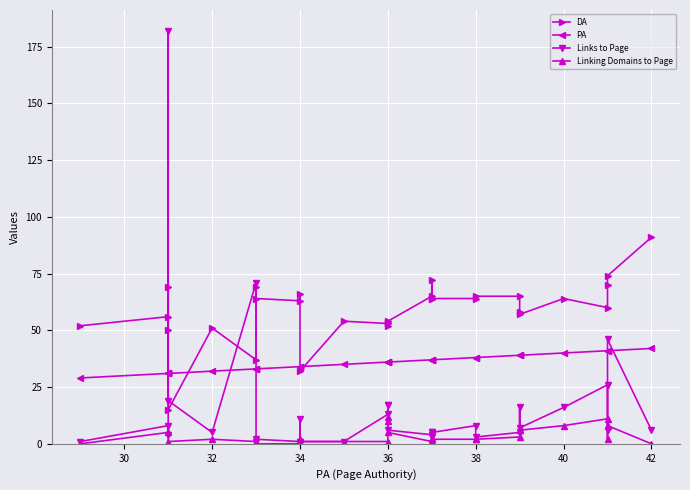

What is the average value of the DA series?

59